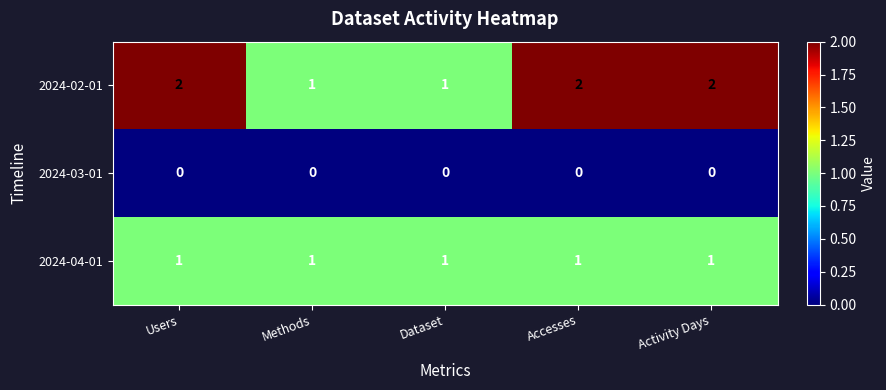

Reading left to right, list all the values displayed in this chart.

2024-02-01: 2	1	1	2	2
2024-03-01: 0	0	0	0	0
2024-04-01: 1	1	1	1	1